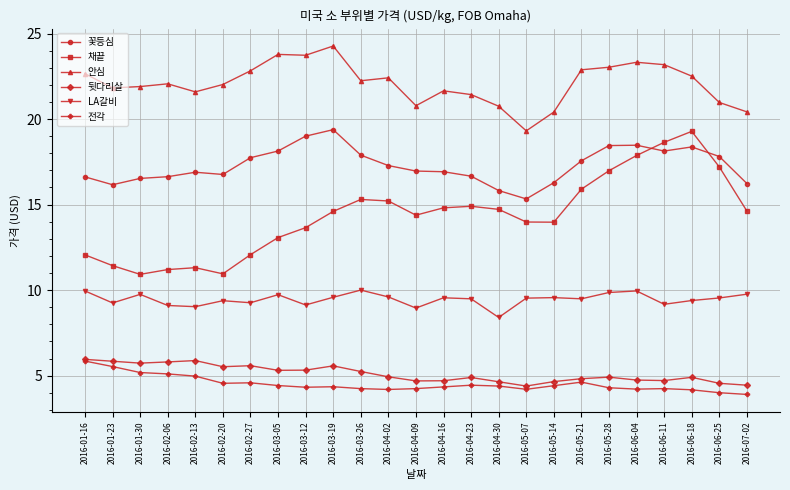

Which series changed the most between 2016-03-26 and 2016-06-04?

채끝